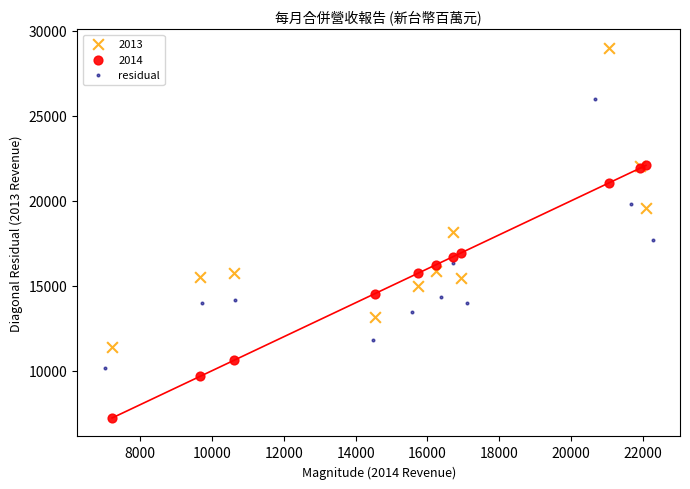

Which series contains the highest Y value?

2013